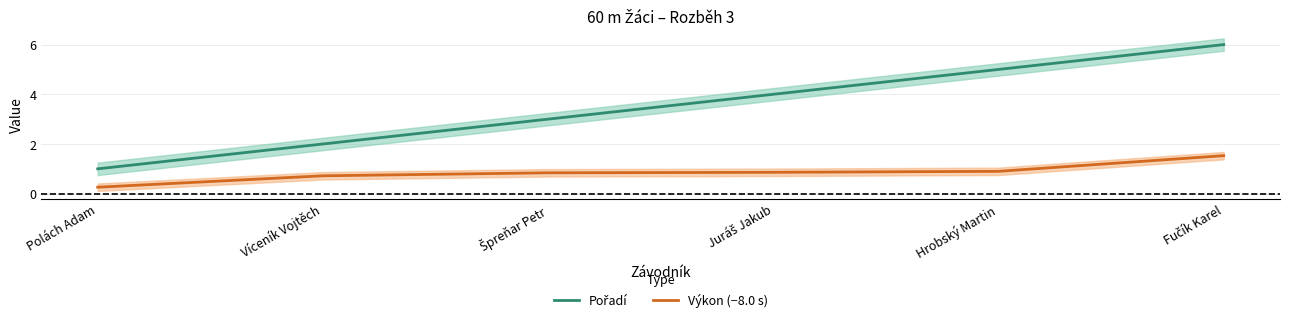

How many lines are shown in the chart?

2